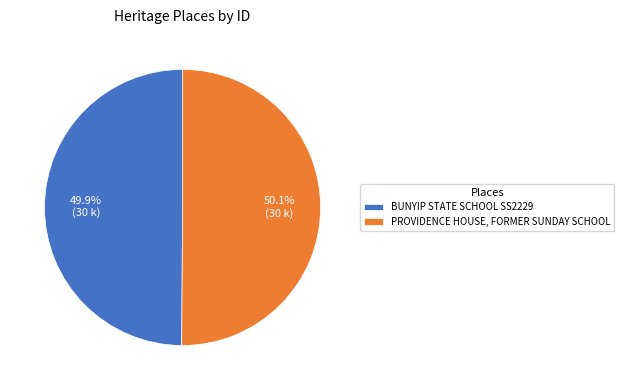

To the nearest percent, what is the combined percentage of BUNYIP STATE SCHOOL SS2229 and PROVIDENCE HOUSE, FORMER SUNDAY SCHOOL?

100%